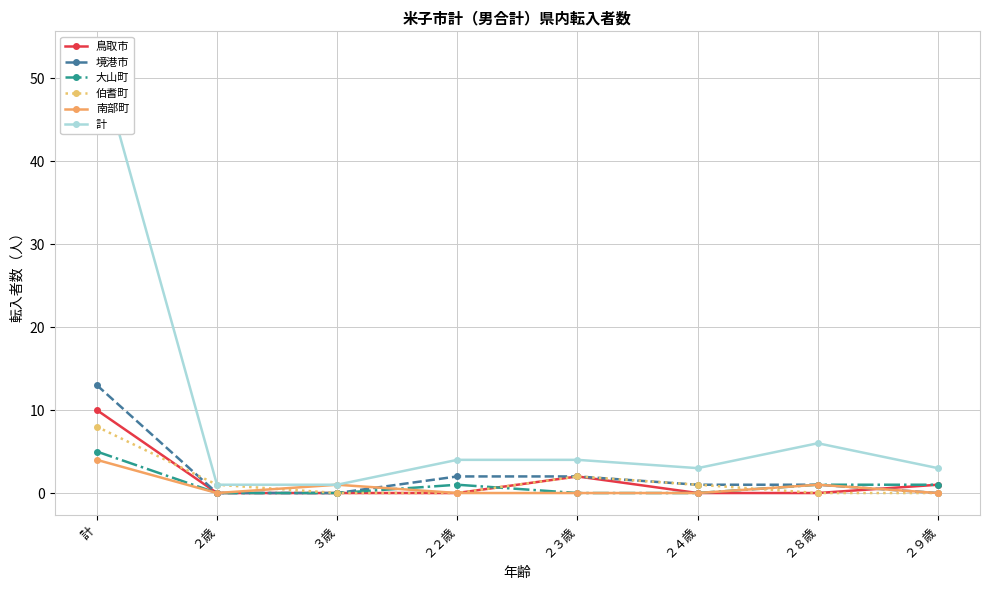

Reading left to right, list all the values displayed in this chart.

鳥取市: 計=10	２歳=0	３歳=0	２２歳=0	２３歳=2	２４歳=0	２８歳=0	２９歳=1
境港市: 計=13	２歳=0	３歳=0	２２歳=2	２３歳=2	２４歳=1	２８歳=1	２９歳=0
大山町: 計=5	２歳=0	３歳=0	２２歳=1	２３歳=0	２４歳=0	２８歳=1	２９歳=1
伯耆町: 計=8	２歳=1	３歳=0	２２歳=0	２３歳=2	２４歳=1	２８歳=0	２９歳=0
南部町: 計=4	２歳=0	３歳=1	２２歳=0	２３歳=0	２４歳=0	２８歳=1	２９歳=0
計: 計=53	２歳=1	３歳=1	２２歳=4	２３歳=4	２４歳=3	２８歳=6	２９歳=3